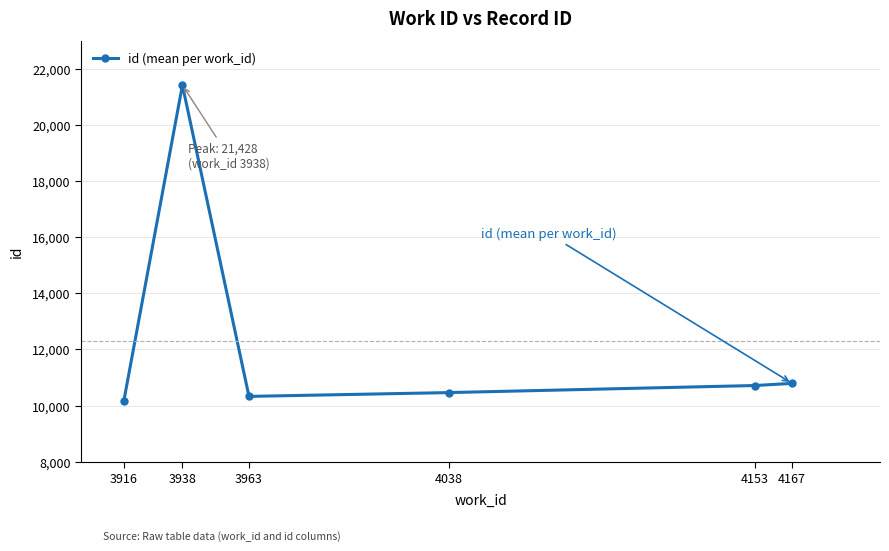

What is the smallest value displayed?

10169.0